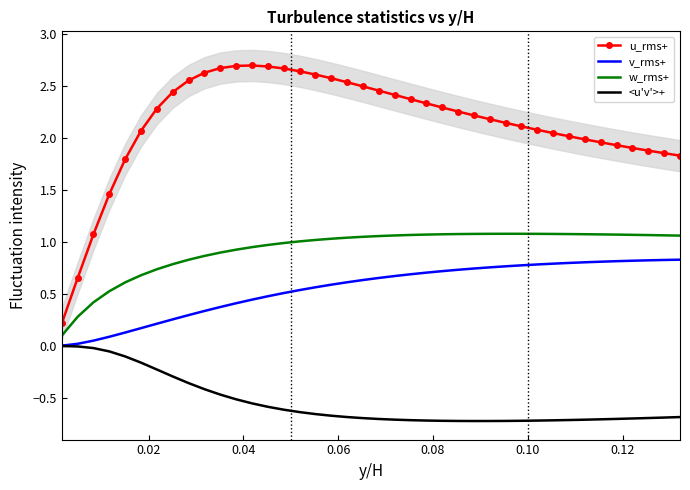

What is the maximum value for u_rms+?

2.7